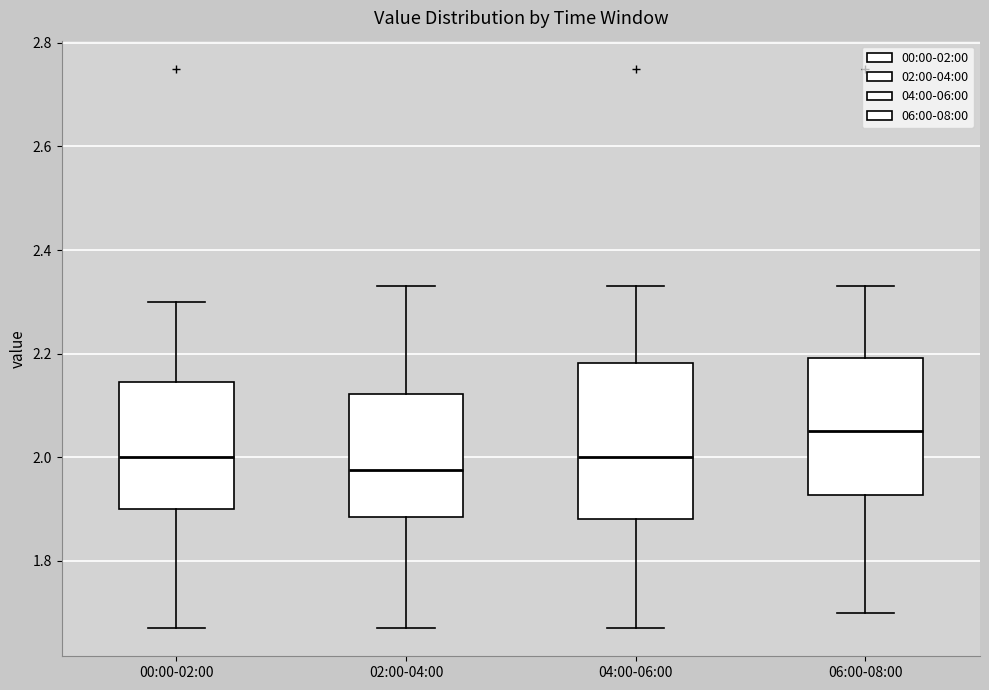

Reading left to right, transcribe this box plot: for each box, give where its median line is, the range the box spans, and where its two whiskers end, as read against the y-axis. The values are not printed on the chart, so give them approximately, as read against the axis.

00:00-02:00: median 2.00, box 1.90 to 2.14, whiskers 1.68 to 2.30
02:00-04:00: median 1.98, box 1.88 to 2.12, whiskers 1.68 to 2.34
04:00-06:00: median 2.00, box 1.88 to 2.18, whiskers 1.68 to 2.34
06:00-08:00: median 2.06, box 1.92 to 2.20, whiskers 1.70 to 2.34